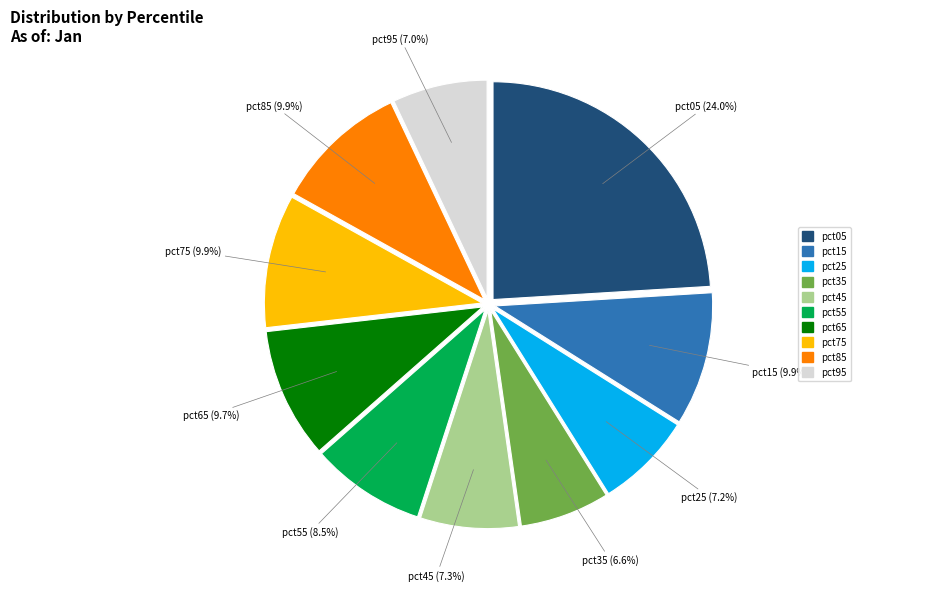

To the nearest percent, what is the difference between the largest and smallest slice percentages?

17%